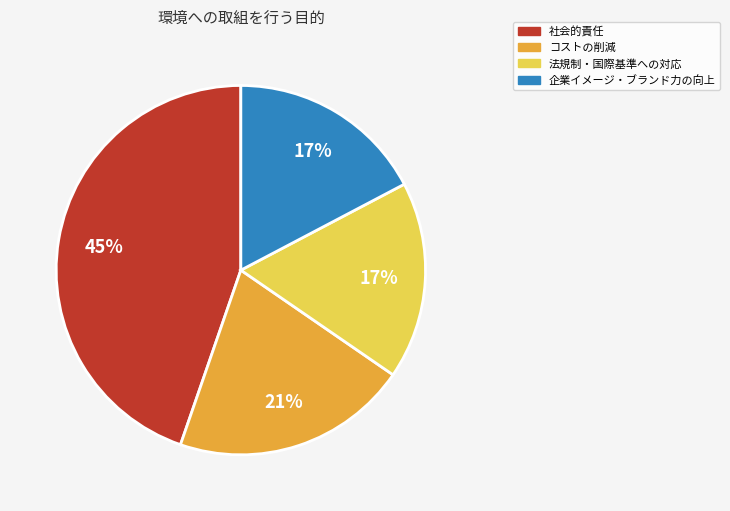

To the nearest percent, what is the average slice percentage?

25%